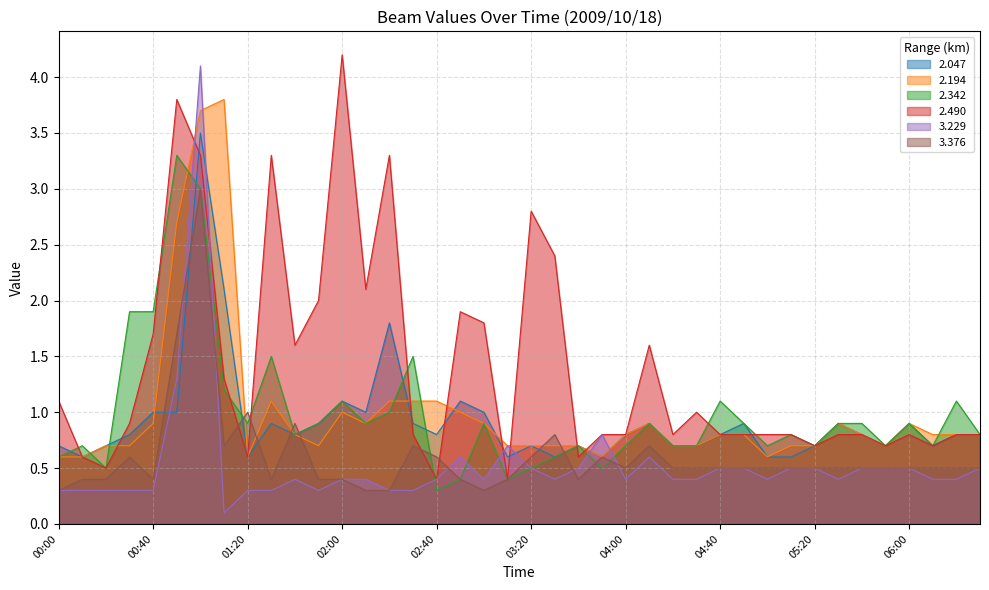

Between 01:00 and 01:50, which is larger?

01:00